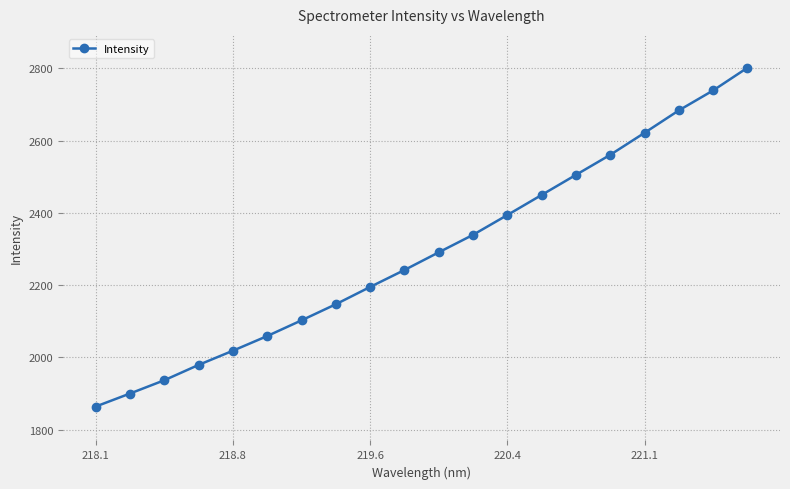

What is the sum of all values?

45827.4